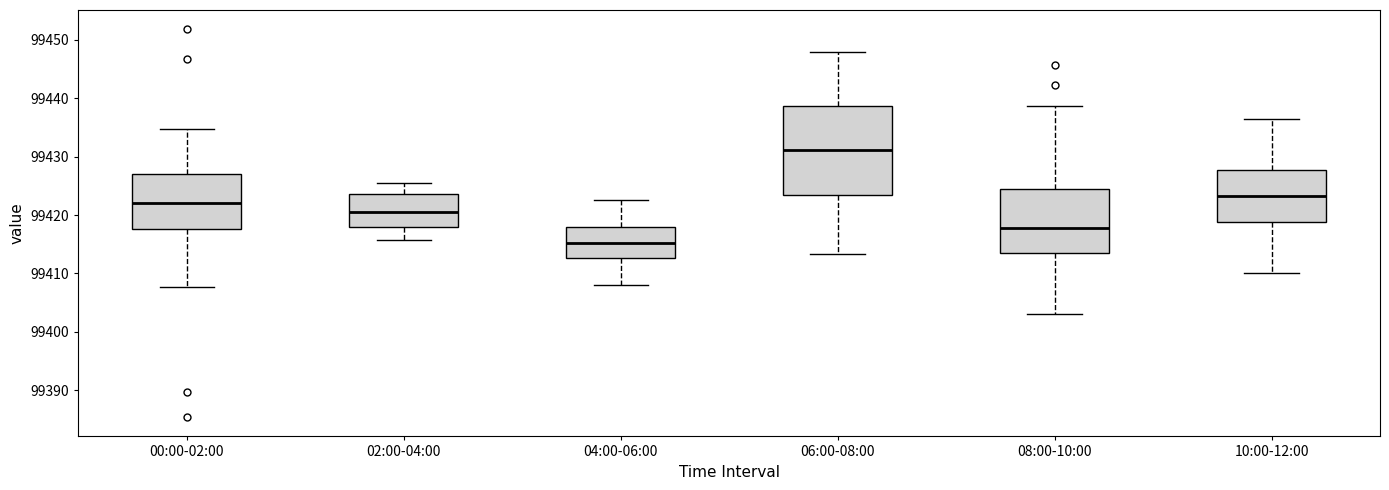

Reading left to right, read every box against the y-axis: the position of its median line, the range the box covers, and the ends of its whiskers. The values are not printed on the chart, so give them approximately, as read against the axis.

00:00-02:00: median 99422, box 99418 to 99427, whiskers 99408 to 99435
02:00-04:00: median 99421, box 99418 to 99424, whiskers 99416 to 99426
04:00-06:00: median 99415, box 99413 to 99418, whiskers 99408 to 99423
06:00-08:00: median 99431, box 99423 to 99439, whiskers 99413 to 99448
08:00-10:00: median 99418, box 99413 to 99424, whiskers 99403 to 99439
10:00-12:00: median 99423, box 99419 to 99428, whiskers 99410 to 99436